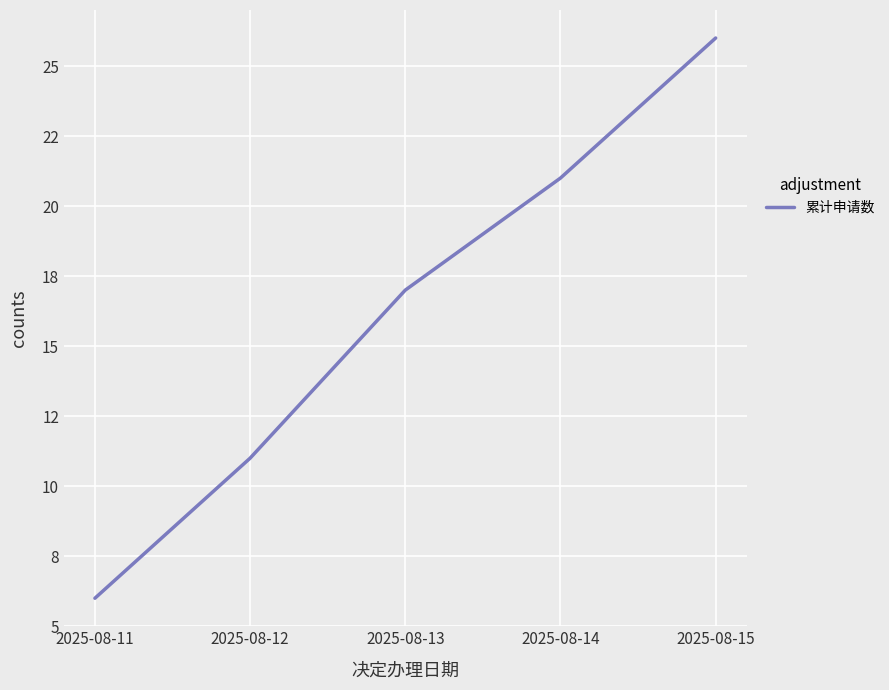

What is the difference between the maximum and minimum values?

20